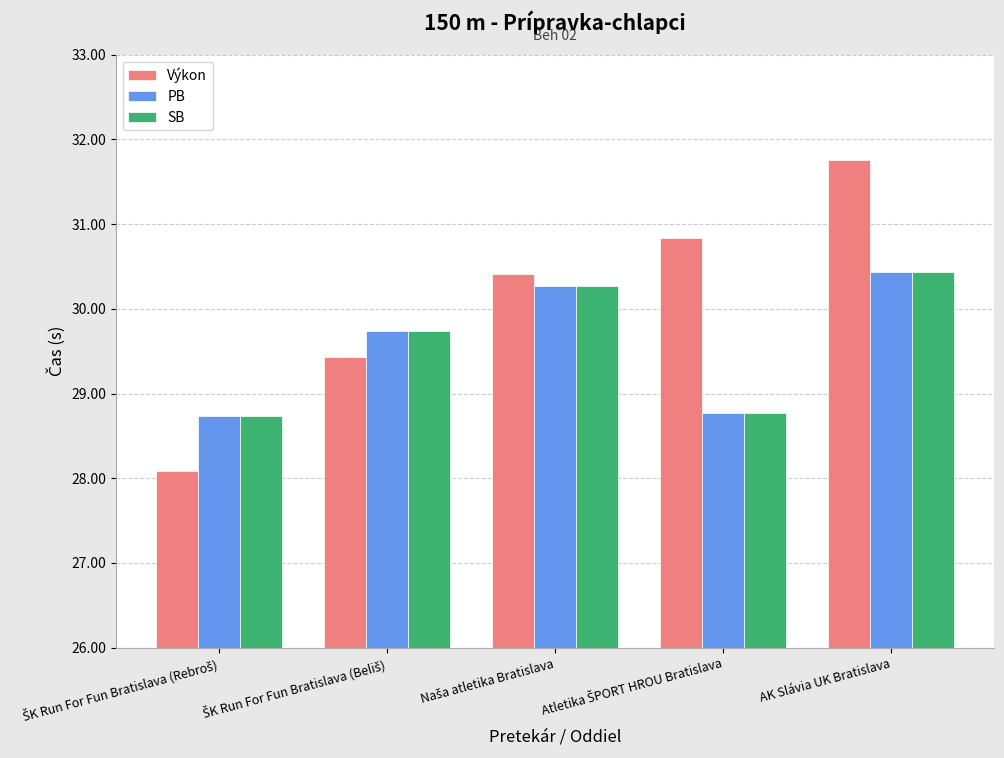

At how many categories does at least one series exceed 30?

3